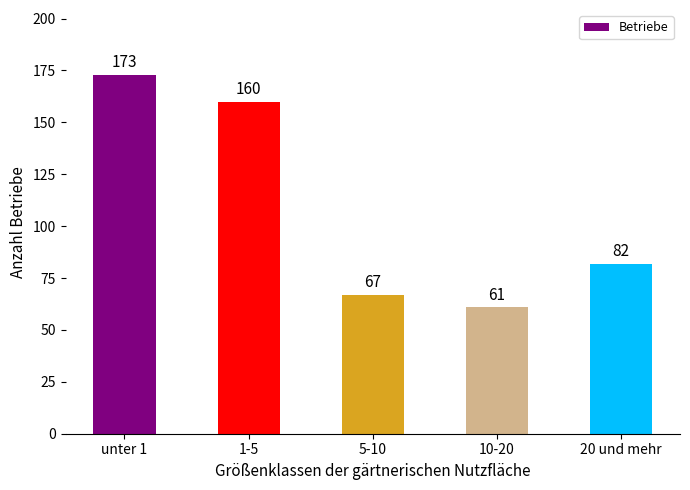

At which category does the chart reach its minimum across all series?

10-20